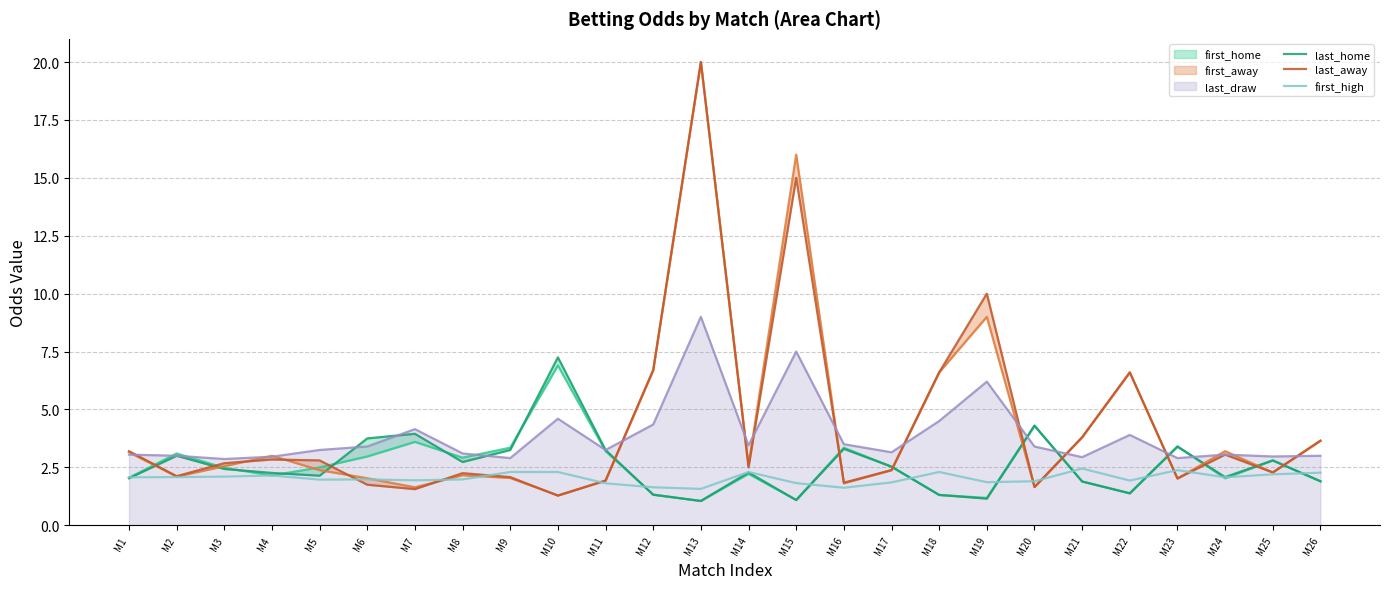

True or false: last_draw and first_high cross at least once.

False